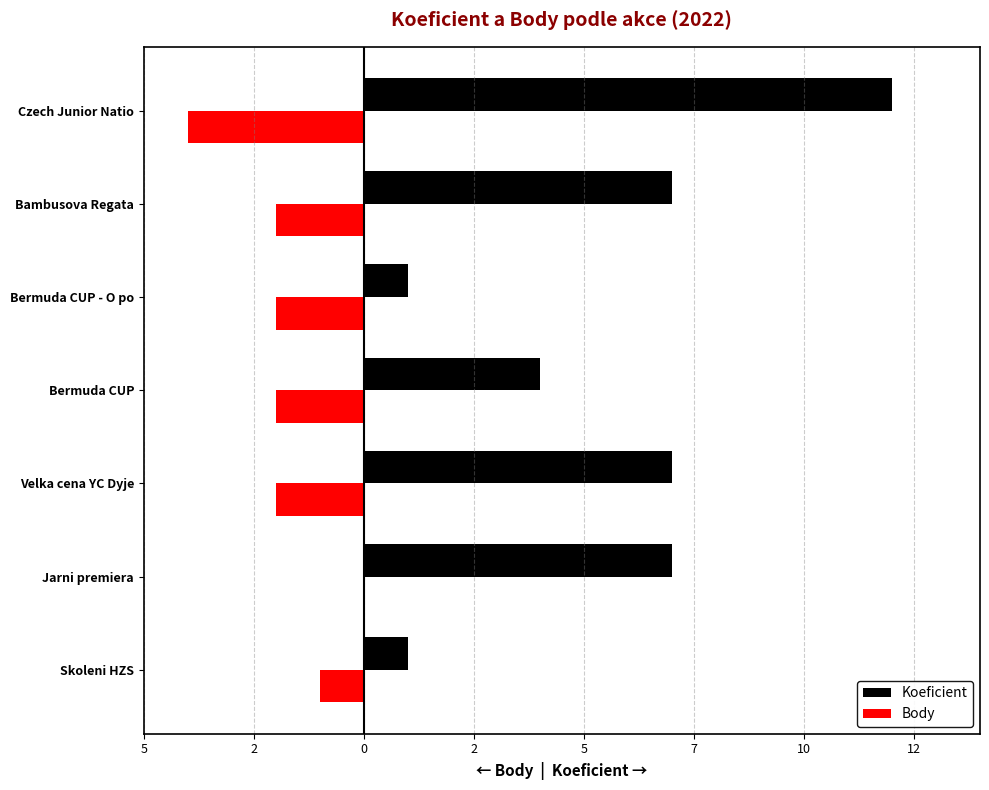

Rank the series by their average value, from highest to lowest.

Koeficient, Body